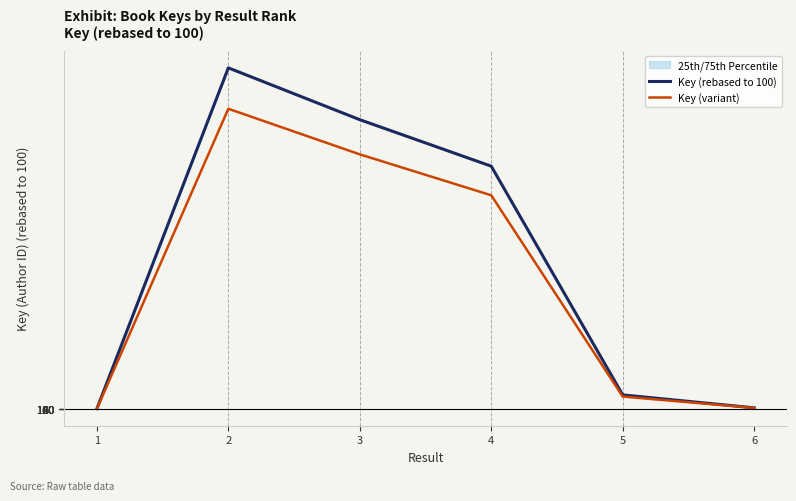

True or false: Key (rebased to 100) and Key (variant) cross at least once.

False